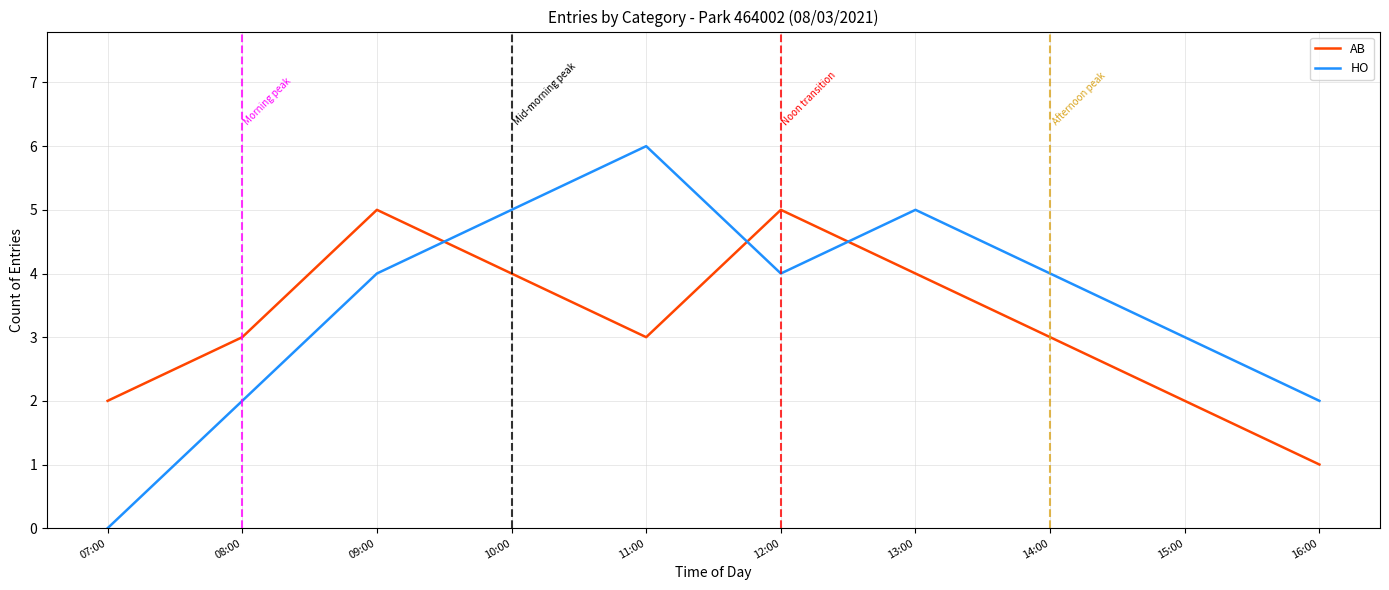

Rank the series by their average value, from highest to lowest.

HO, AB